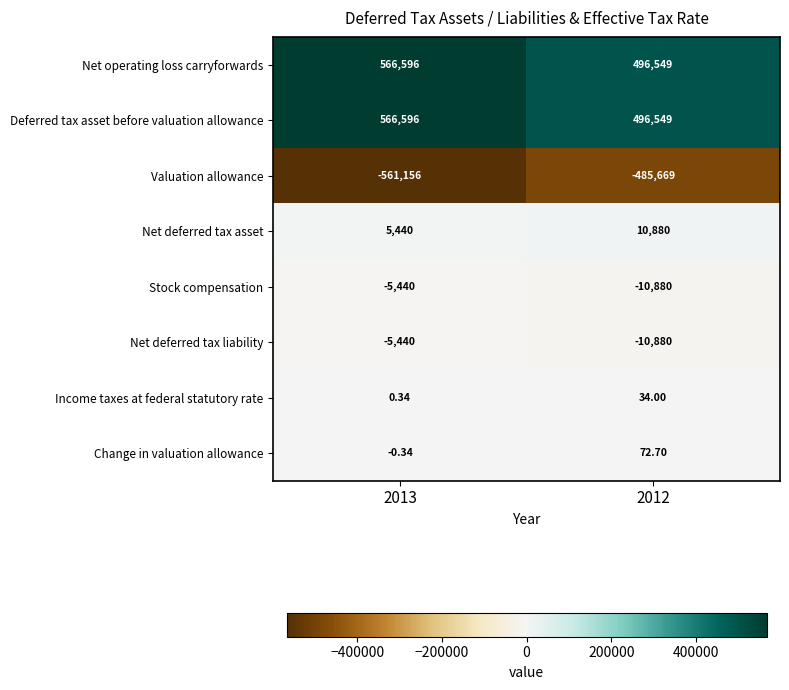

What is the spread (max minus min) of values at 2013?

1127752.0